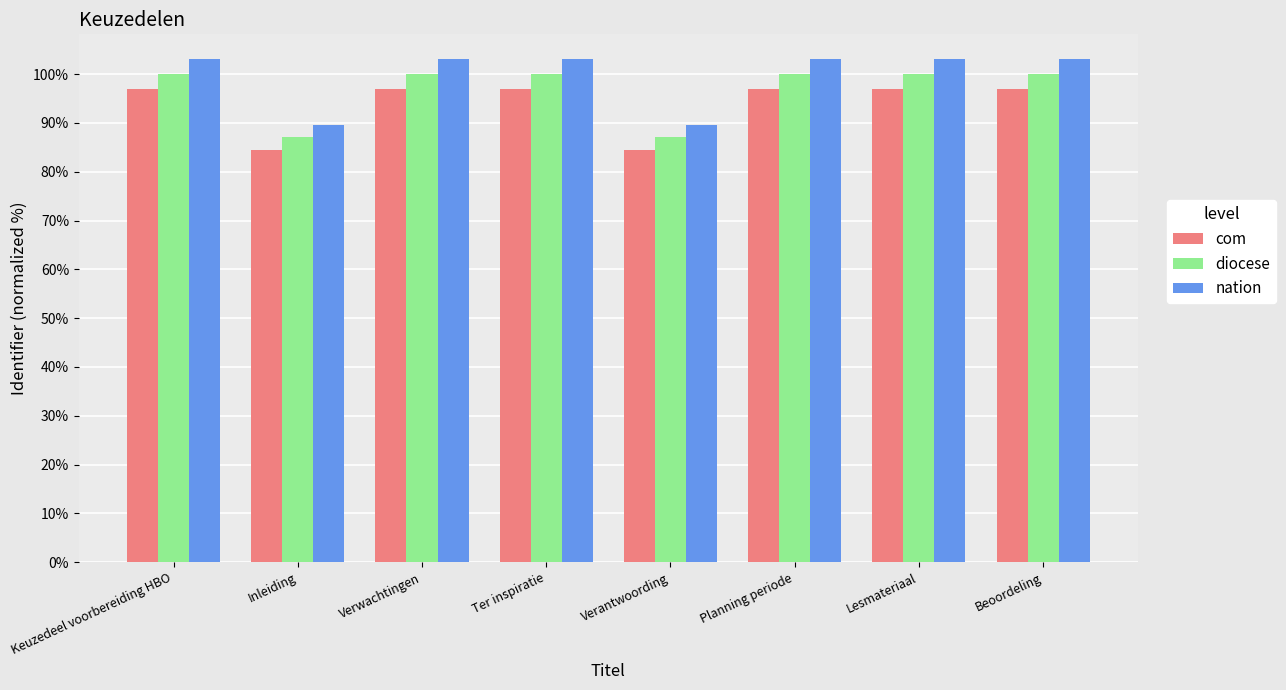

What value does the diocese series have at Verantwoording?

87.0